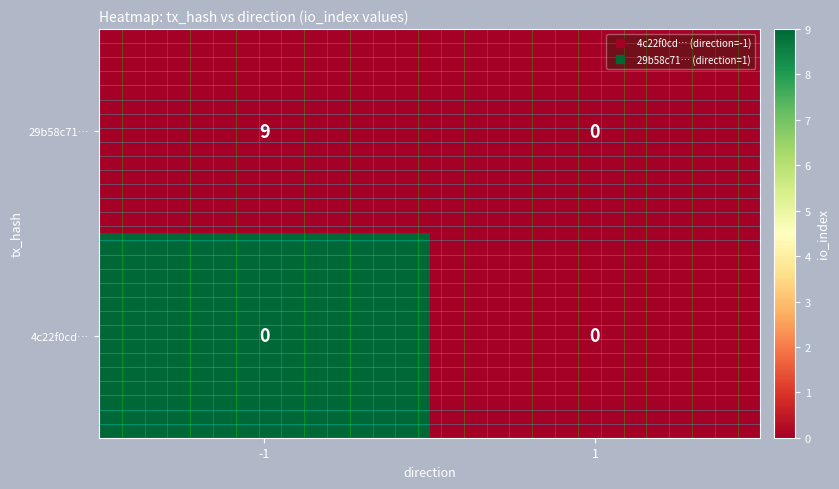

Is it true that 29b58c71… equals -5 at 1?

False